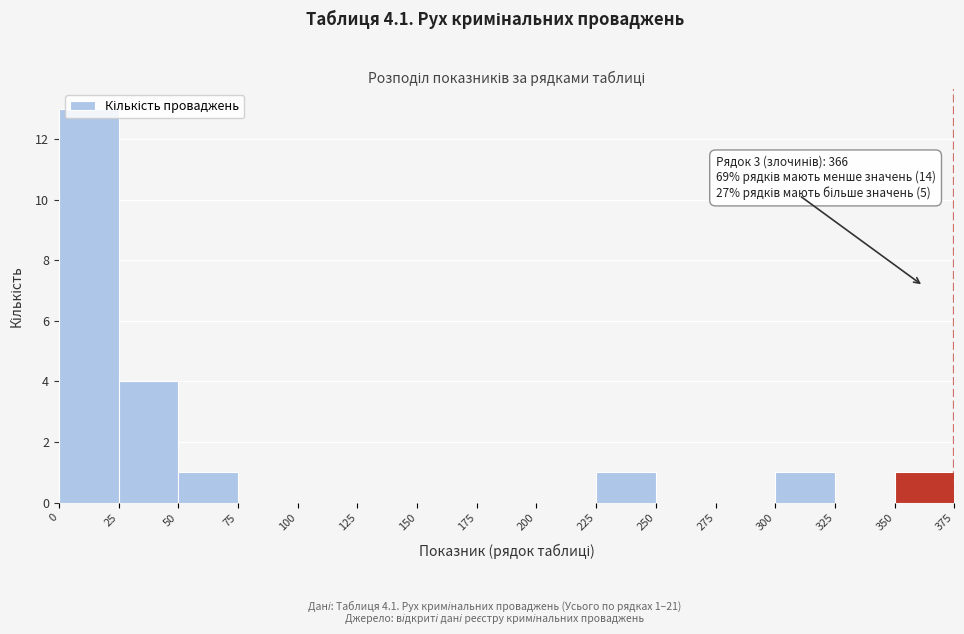

Which range on the x-axis has the tallest bar?

0 to 25